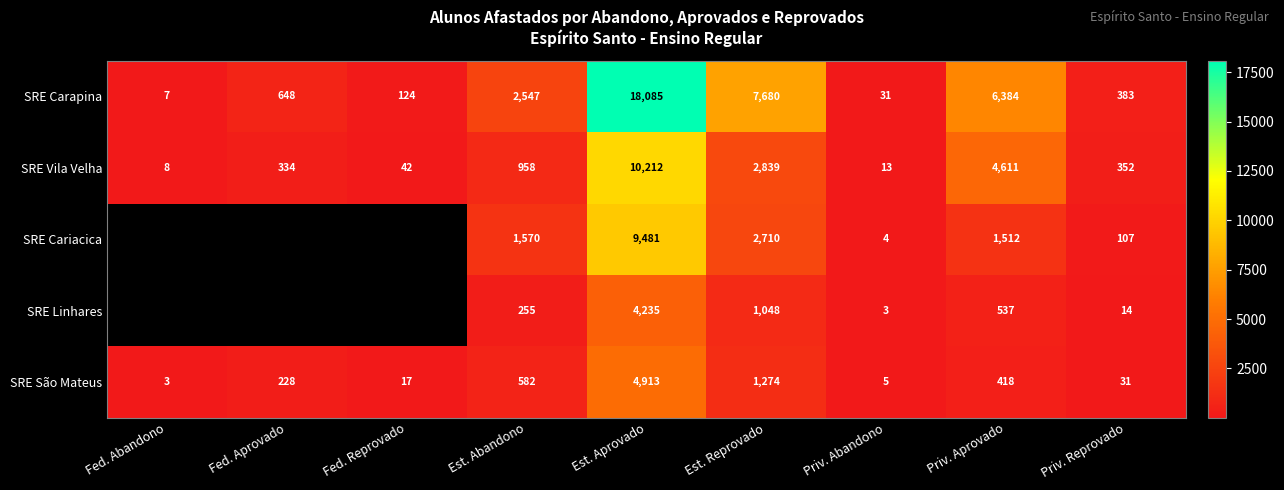

Is it true that SRE São Mateus equals 353.6 at Est. Abandono?

False